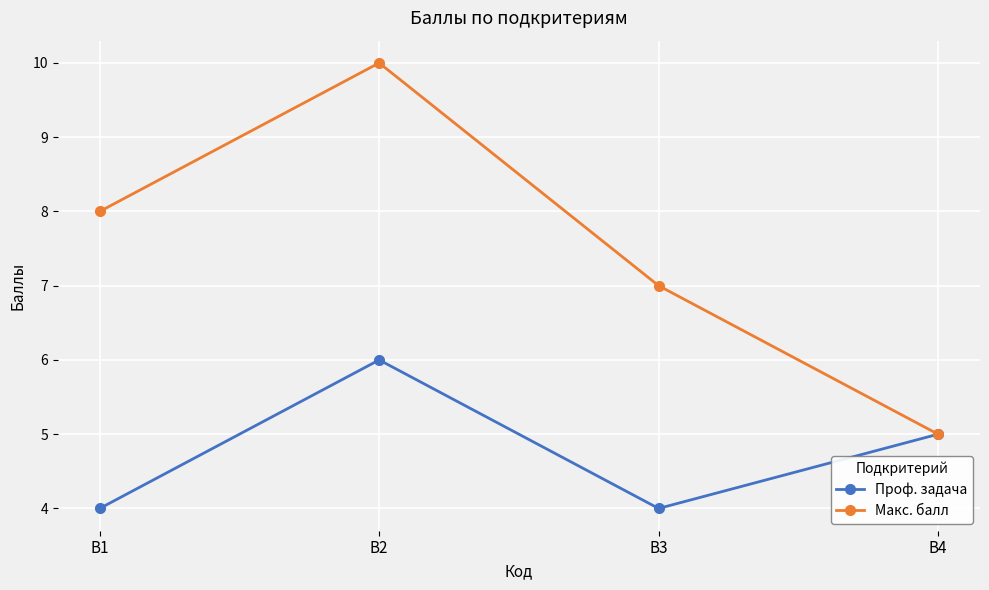

What is the spread (max minus min) of values at В1?

4